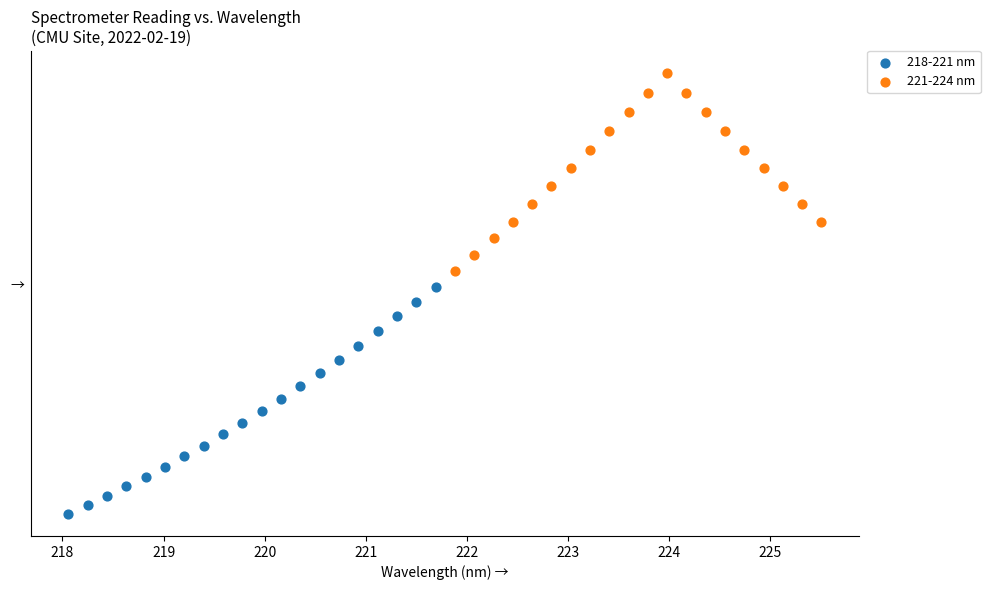

Which series contains the lowest Y value?

218-221 nm